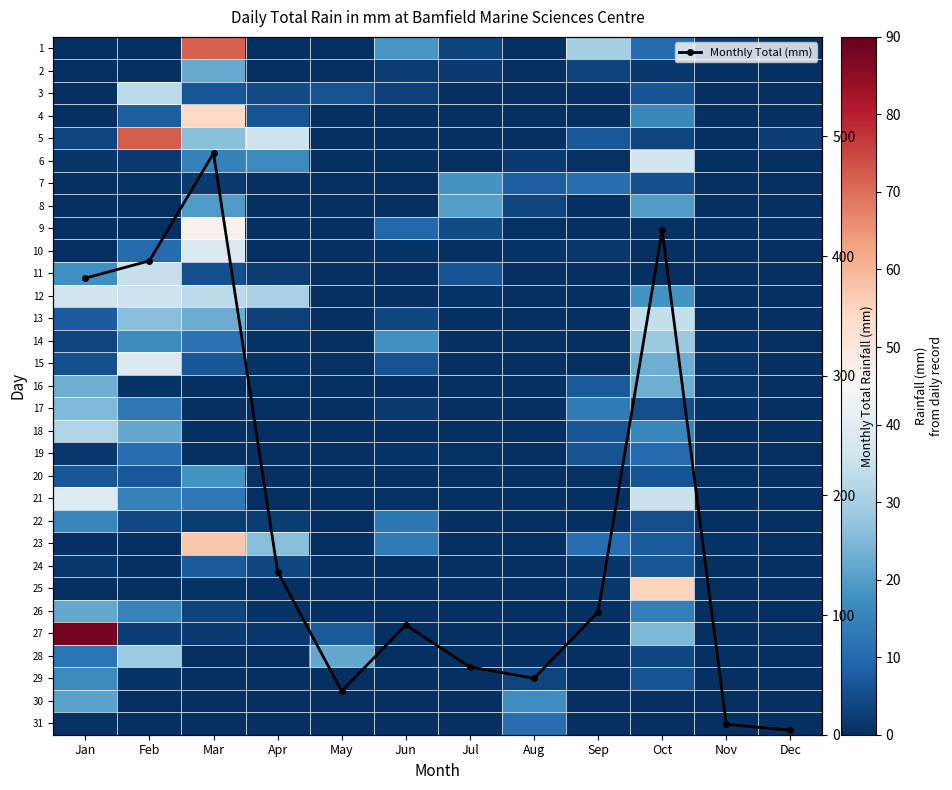

Which series has the largest total across all categories?

Monthly Total (mm)